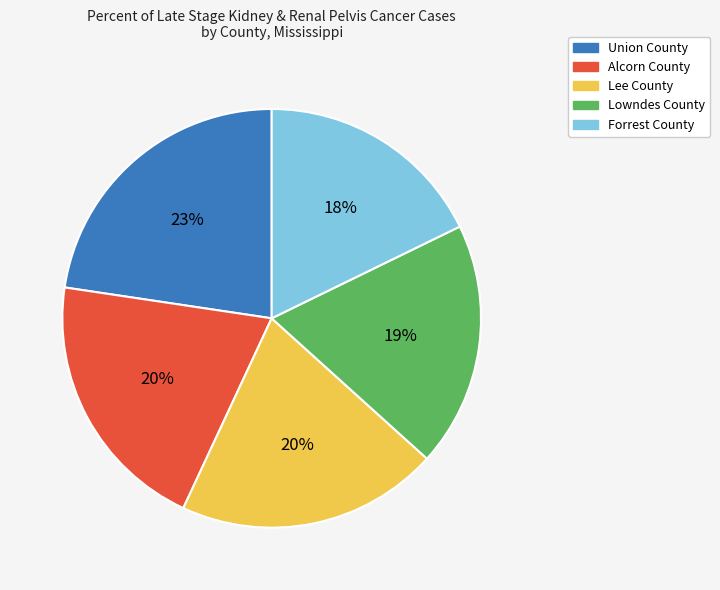

To the nearest percent, what is the combined percentage of Alcorn County and Lowndes County?

39%